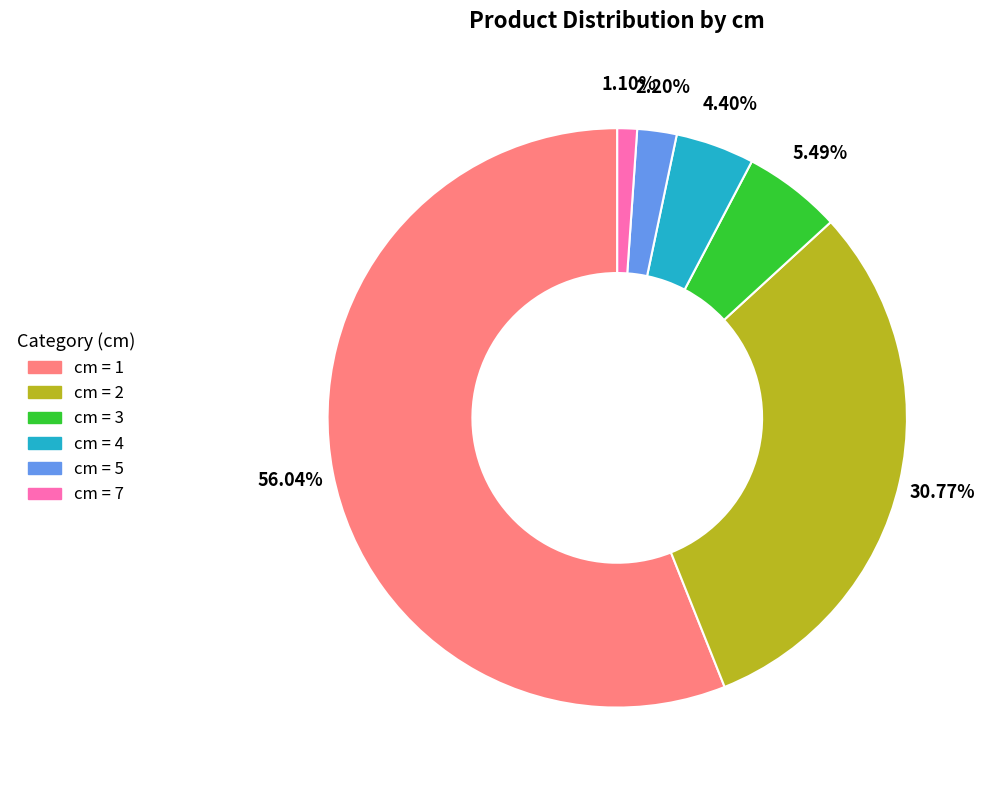

Does any single category account for the majority?

Yes